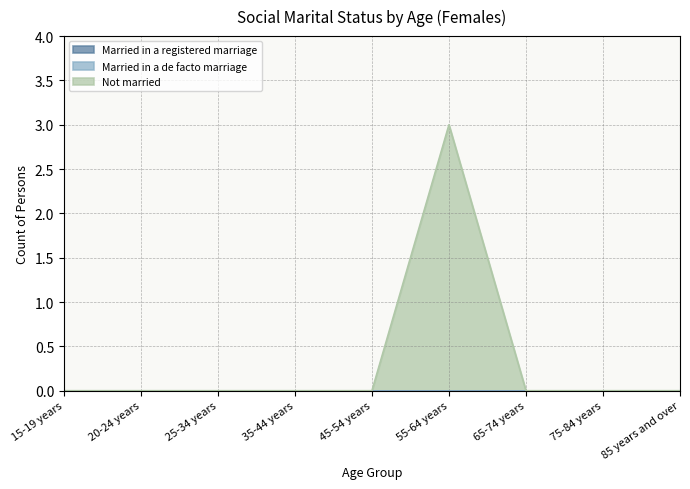

What is the label of the 3rd point from the left?

25-34 years